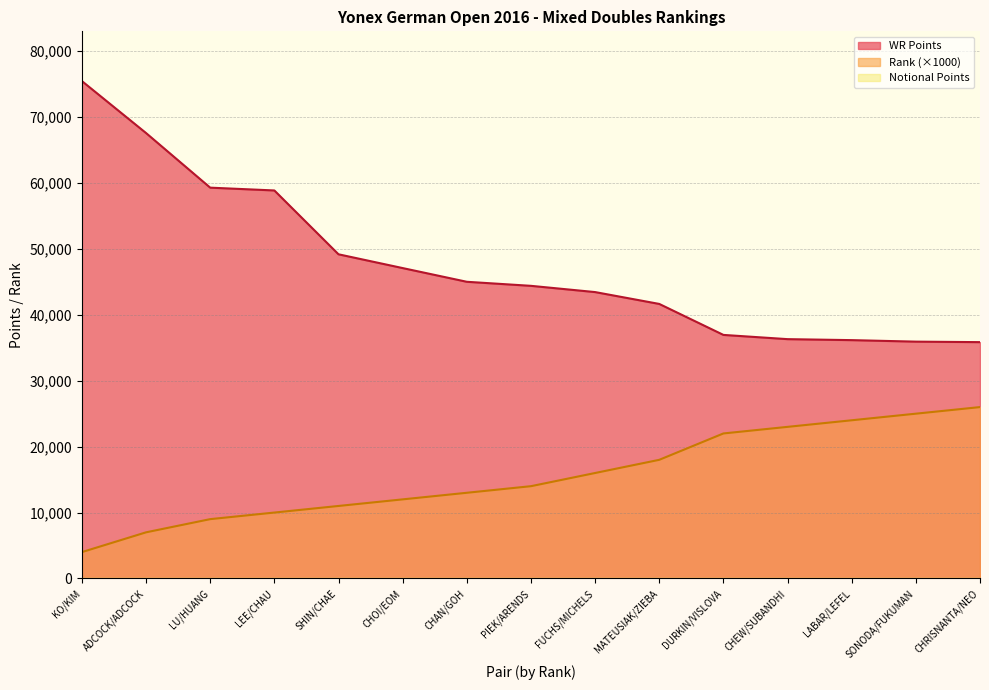

What is the label of the 9th point from the right?

CHAN/GOH